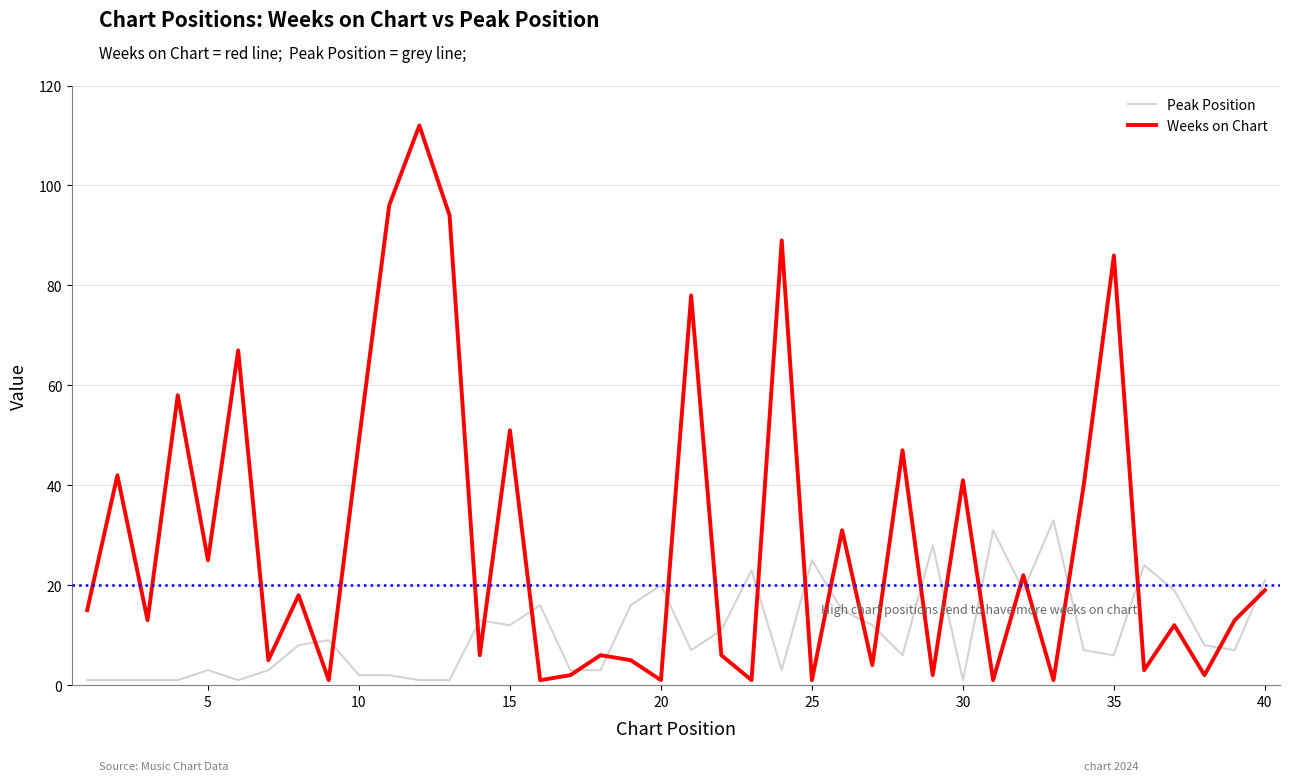

Is this an area chart (filled region under the line)?

No